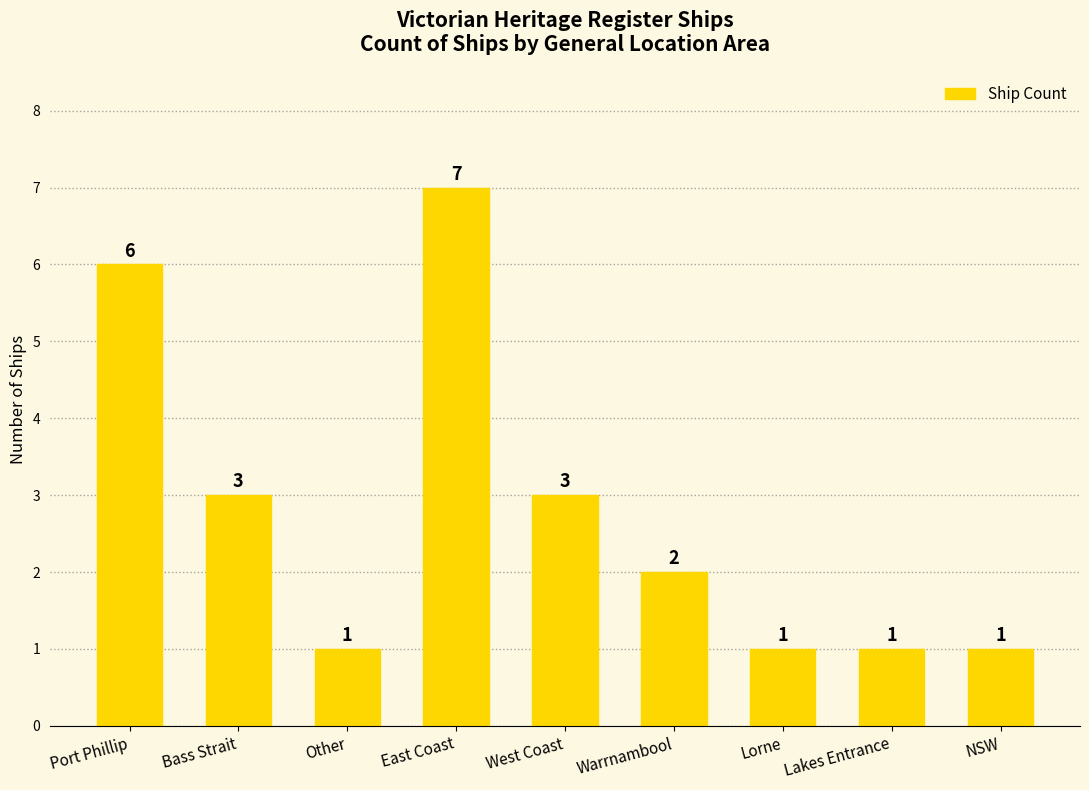

At which label does the data first exceed 2?

Port Phillip